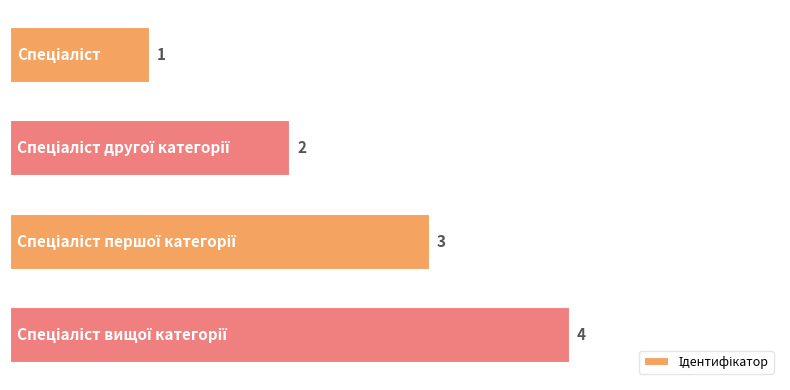

Count the values in the range 2 to 4.

3